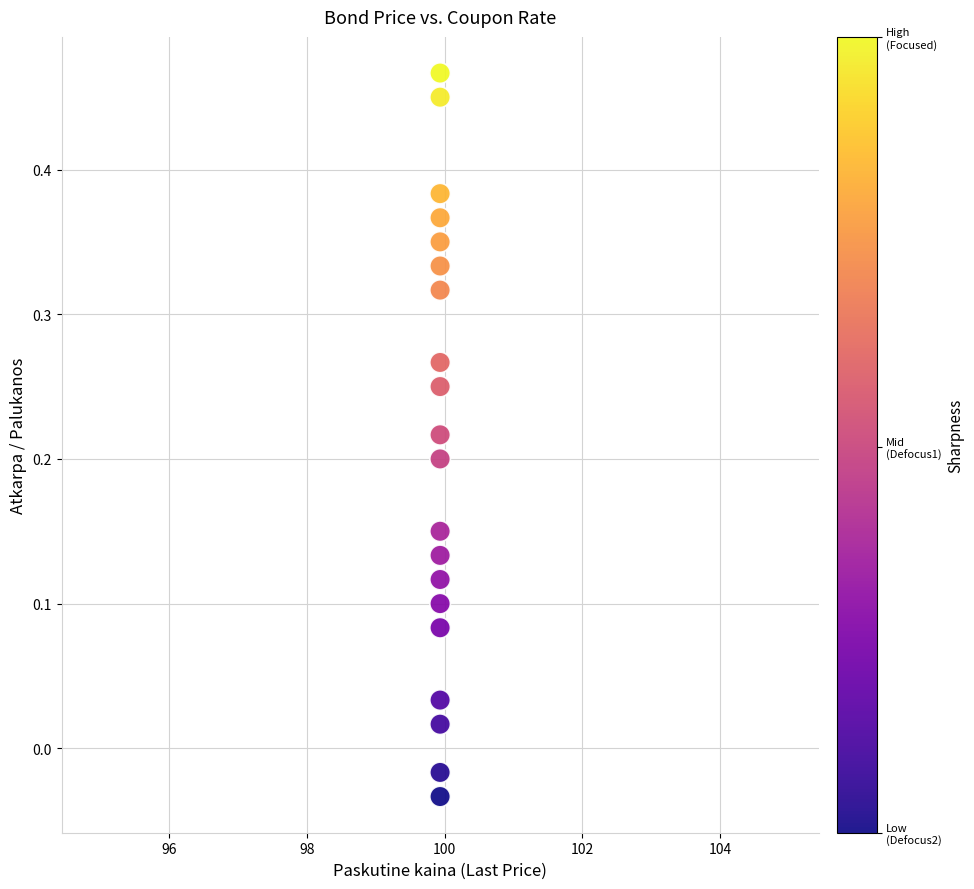

How many points are shown in the scatter plot?

20